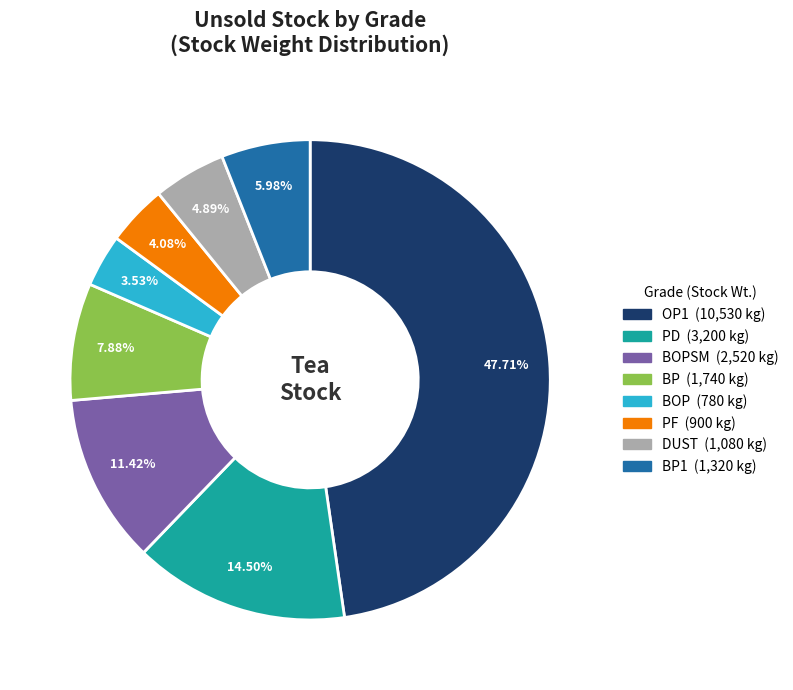

Is there any slice that represents more than half of the pie?

No